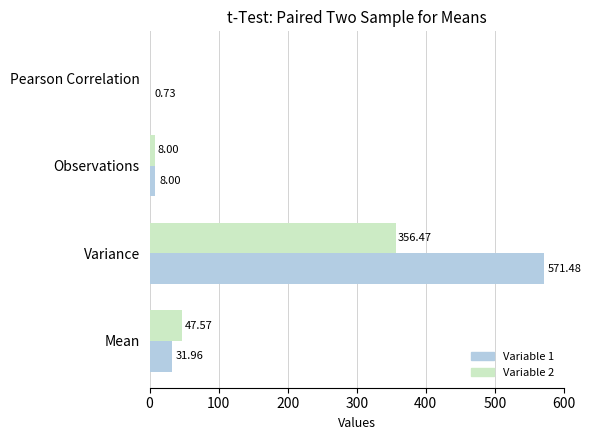

At which category is the sum across all series the highest?

Variance